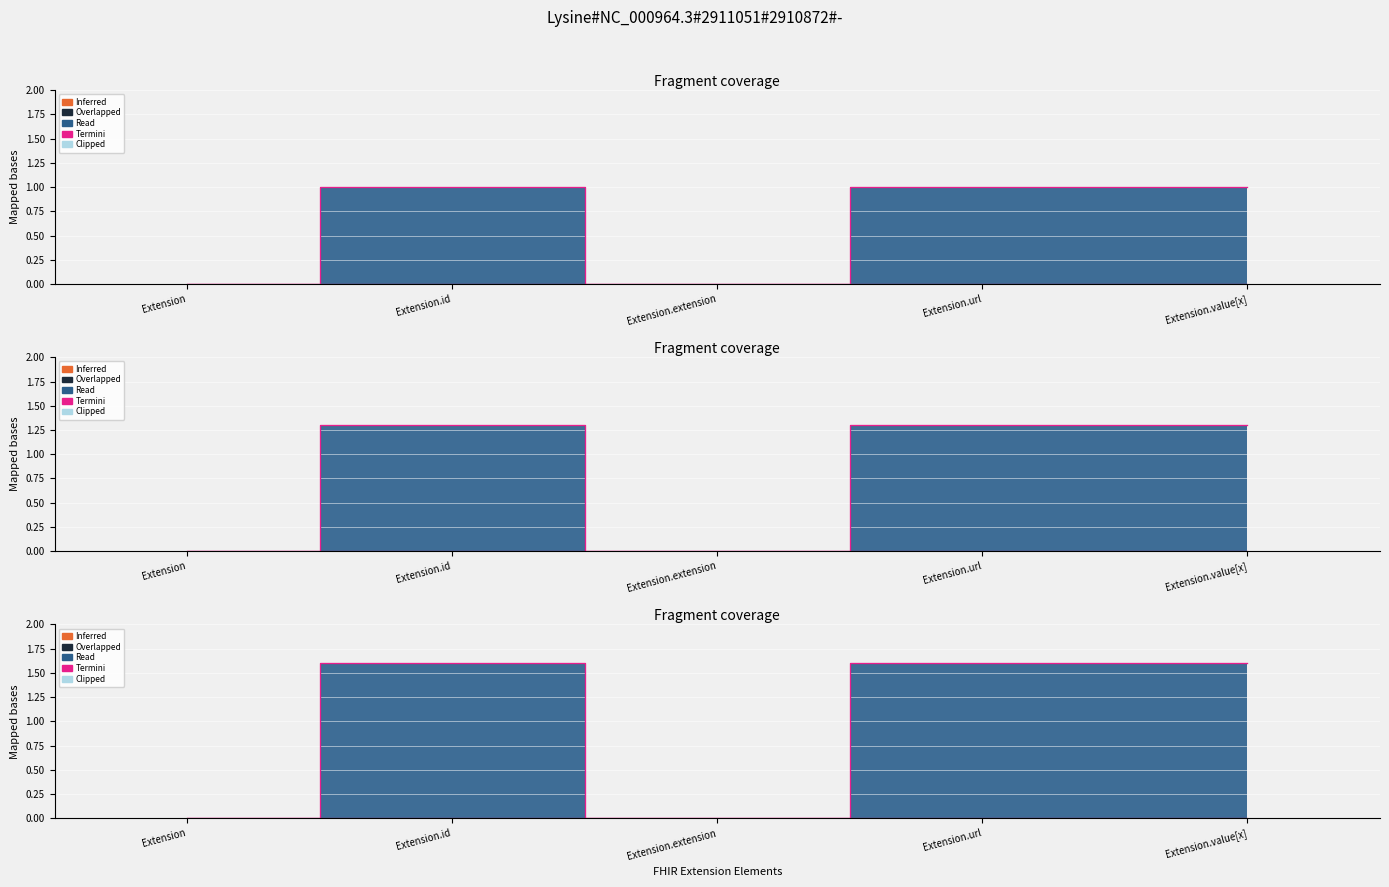

True or false: Inferred has more than 2 interior local peaks.

False